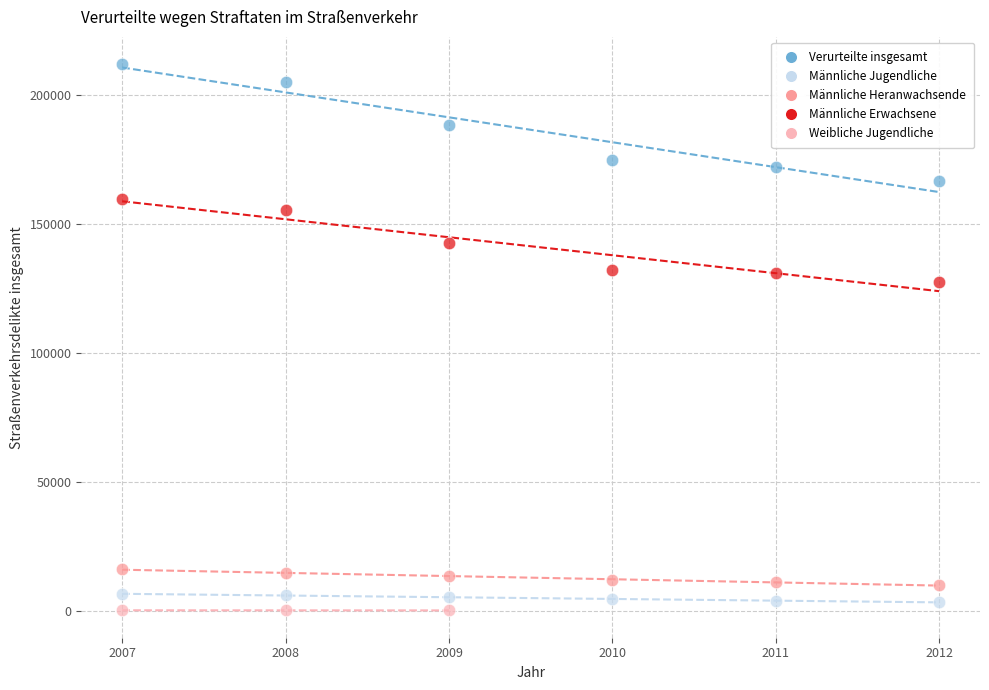

Which series reaches the minimum Y coordinate?

Weibliche Jugendliche